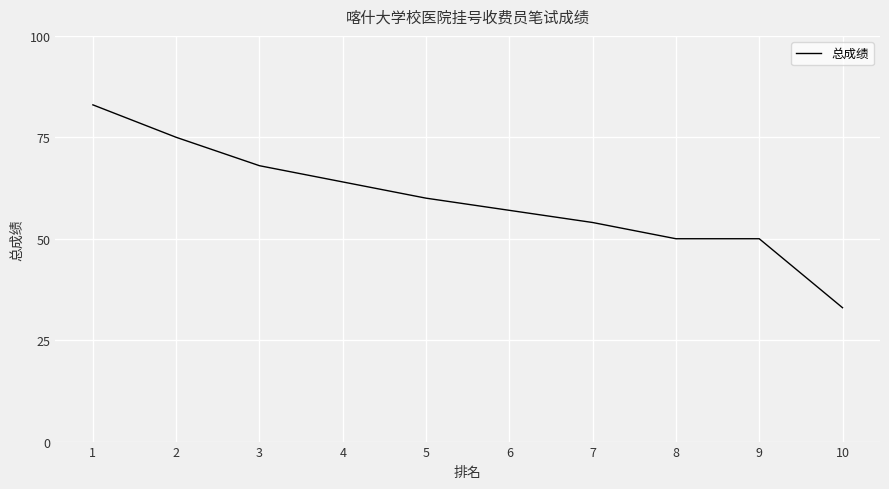

At which category does the chart reach its minimum across all series?

10